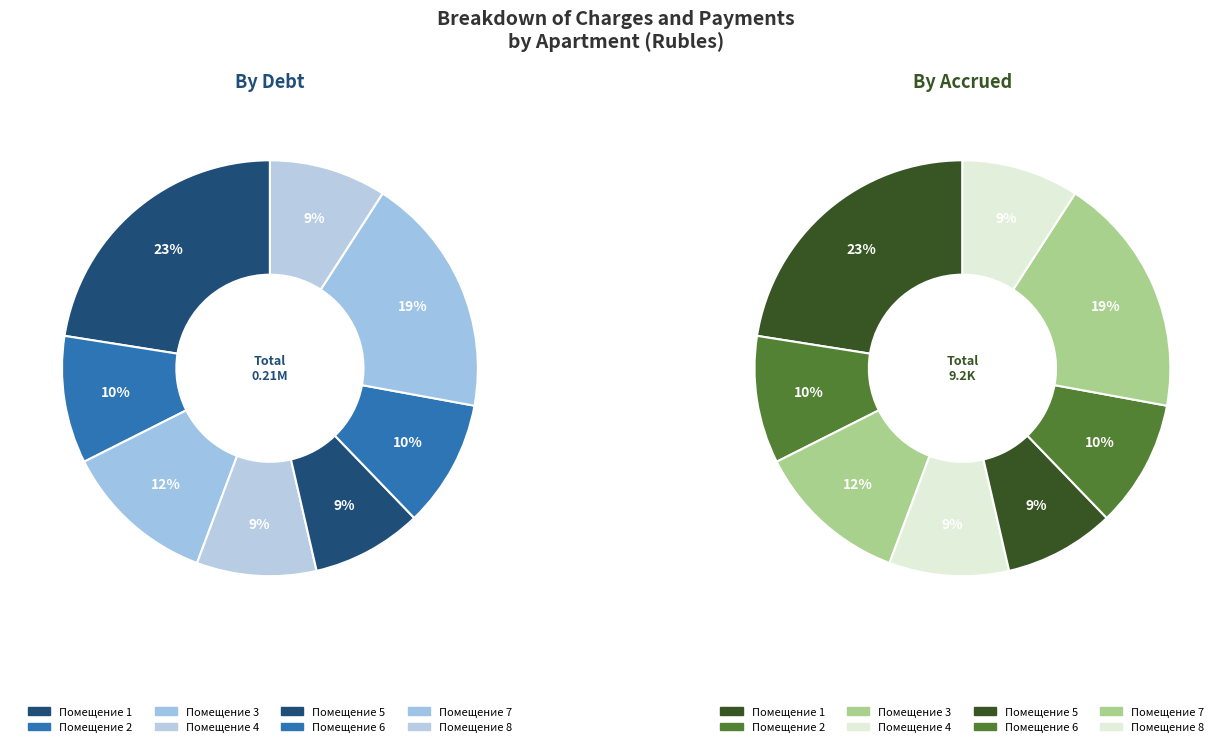

Which category has the smallest portion of the pie?

5